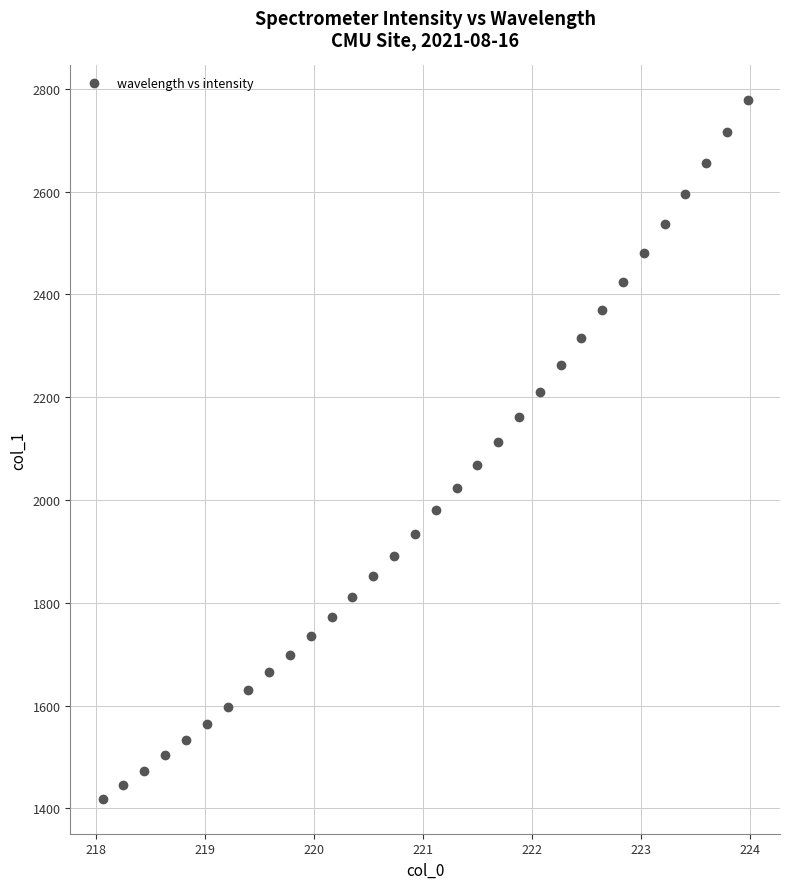

What is the range of X values (max minus min)?

5.9